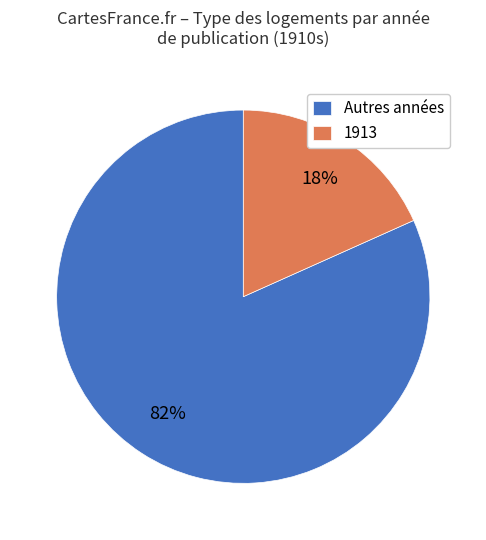

How many slices are in this pie chart?

2